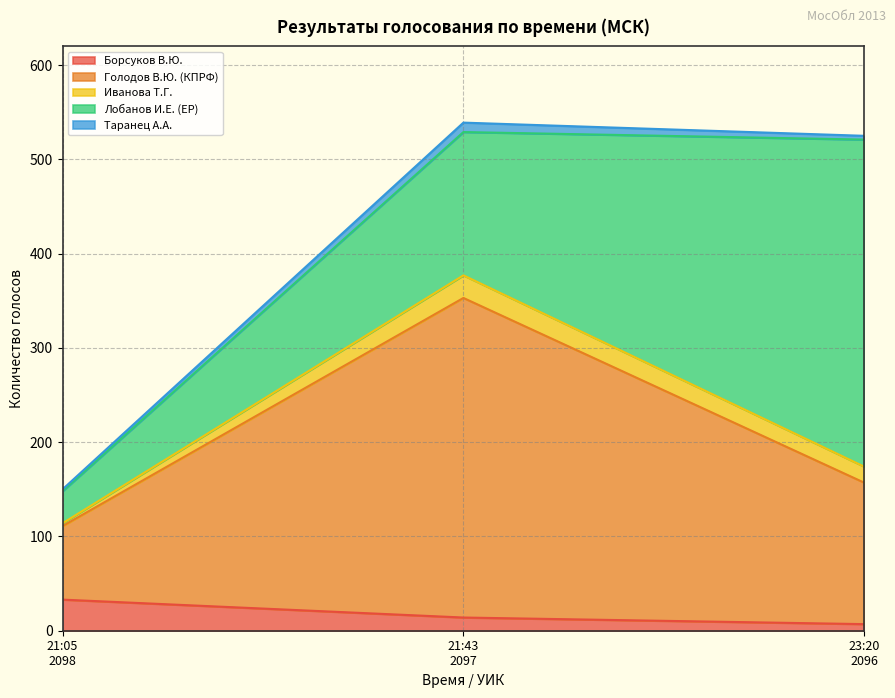

What is the highest value of the Борсуков В.Ю. series?

33